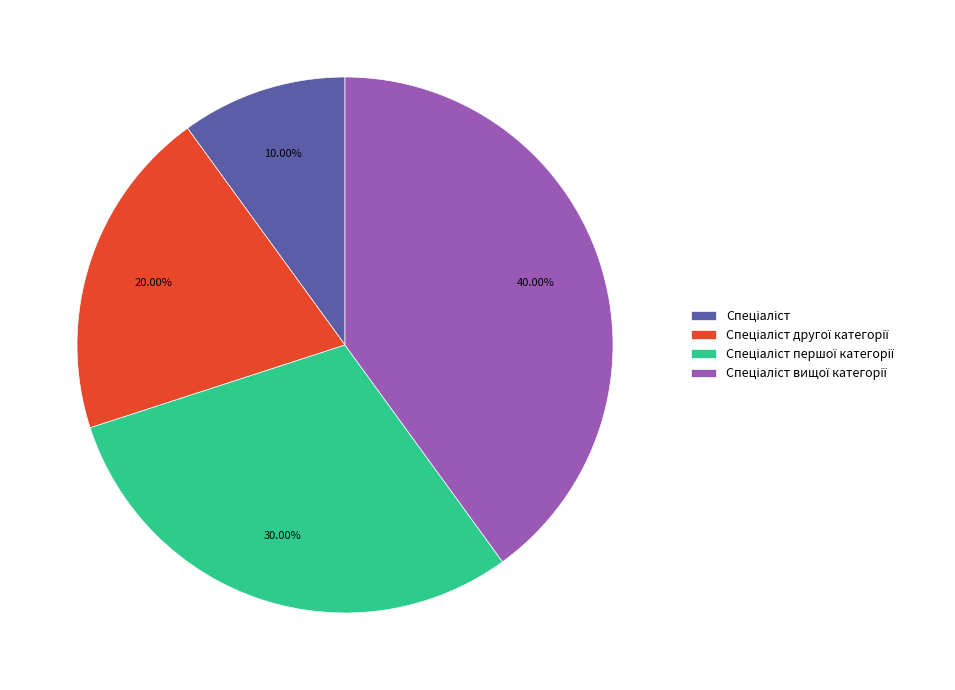

Does any single category account for the majority?

No